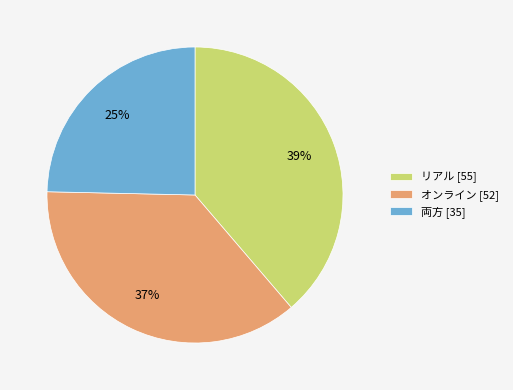

The リアル slice represents 39% of the pie. True or false?

True